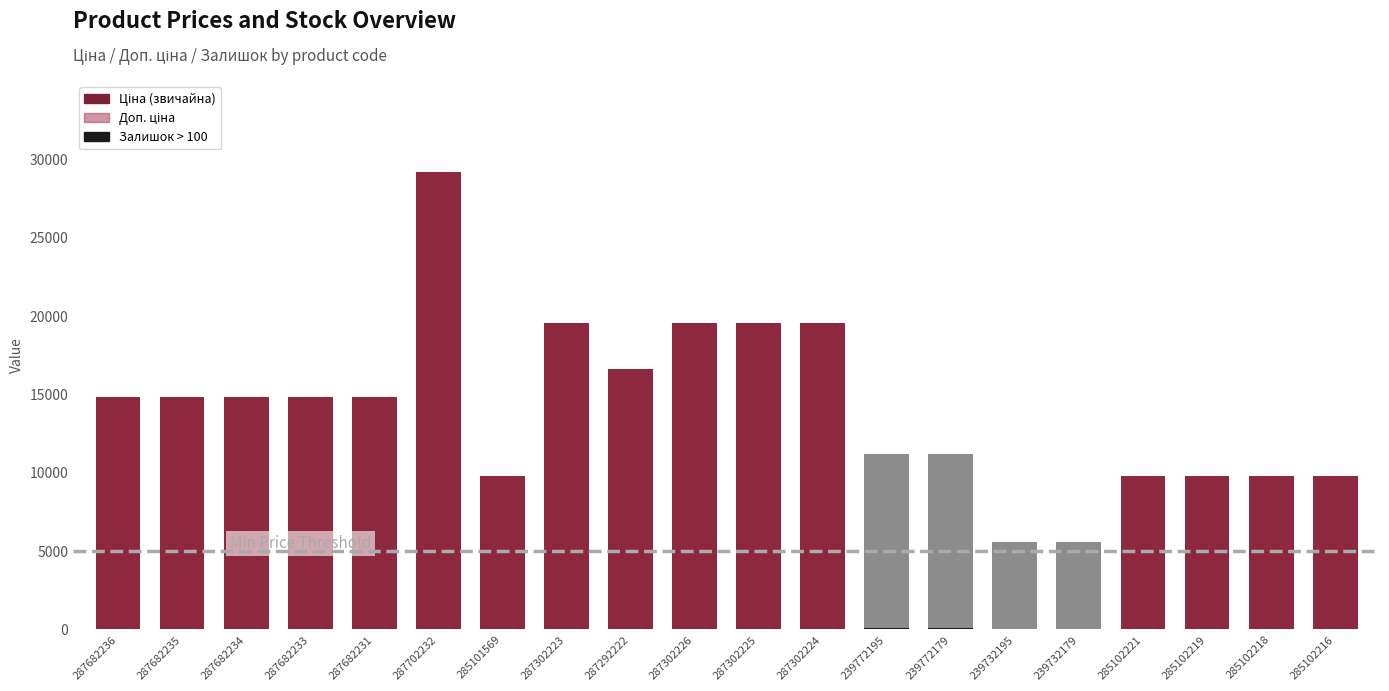

True or false: Доп. ціна has a value of 9549.9 at 239732179.

False